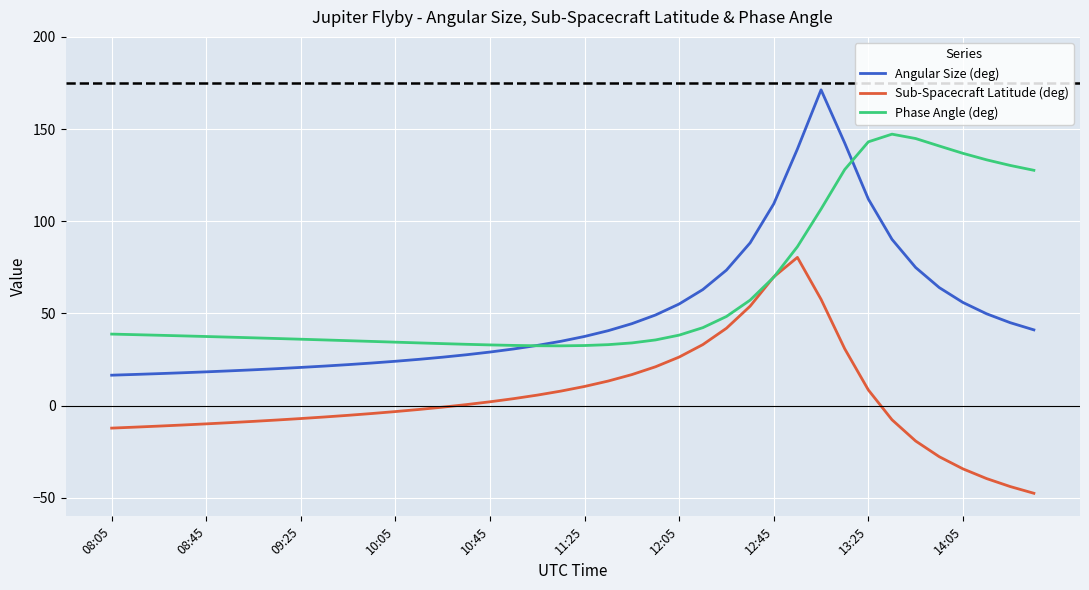

Is this an area chart (filled region under the line)?

No